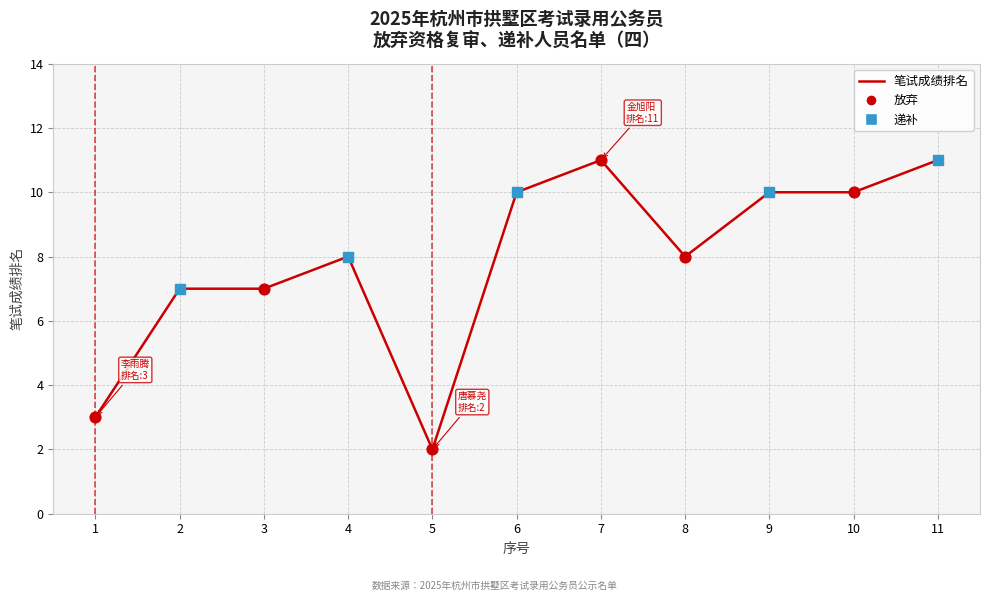

What is the change in value from 7 to 9?

-1